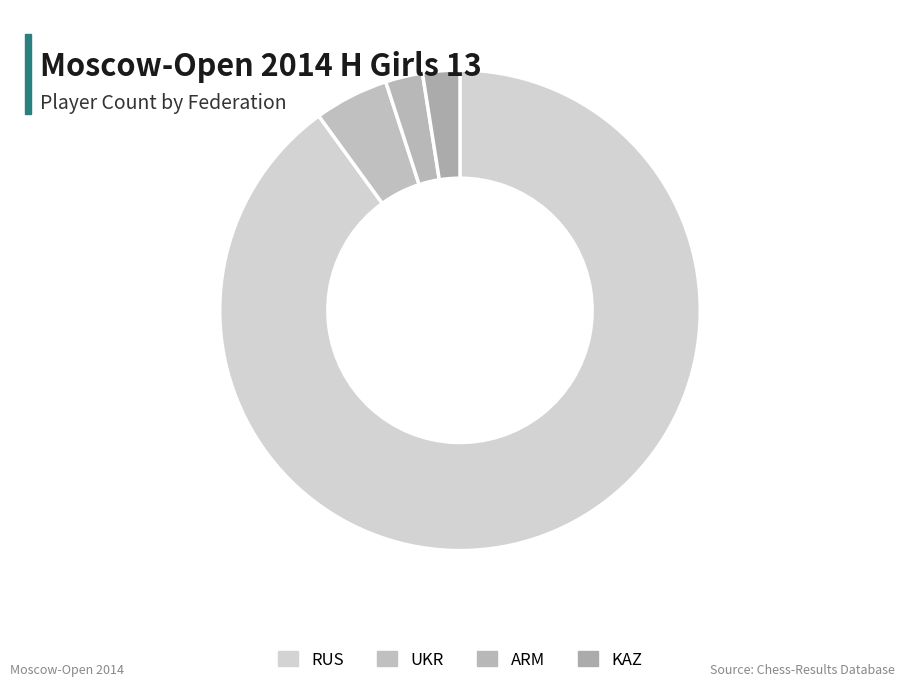

Is it true that UKR is 1% of the pie?

False